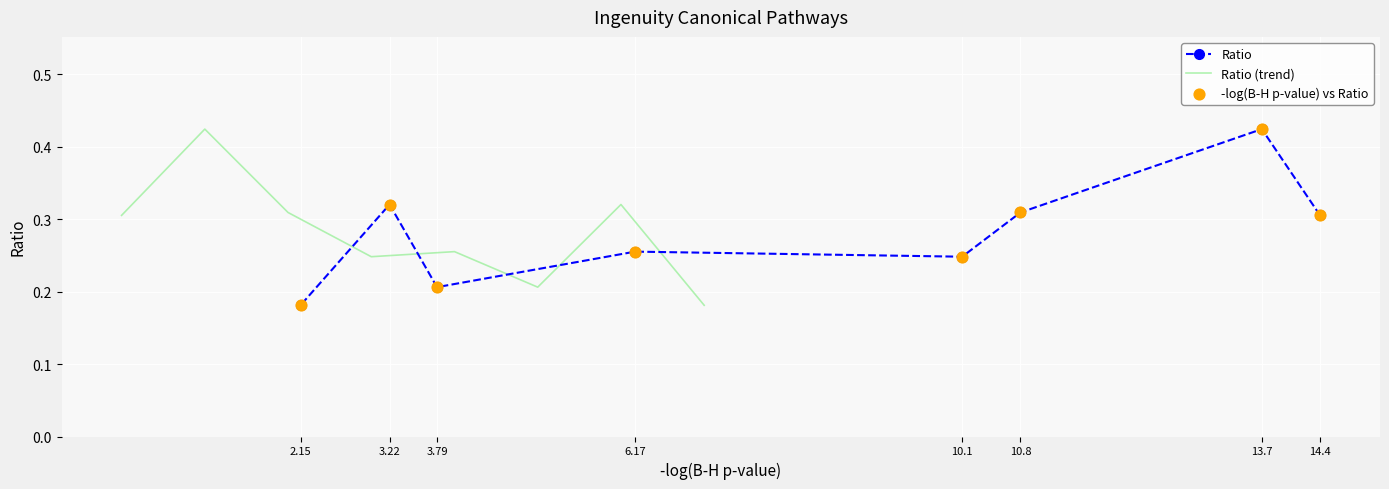

At how many categories does at least one series exceed 0?

8